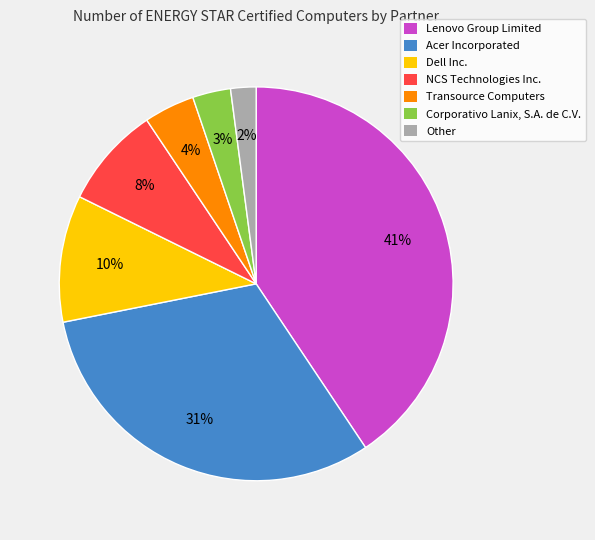

Is Transource Computers the majority of the pie?

No